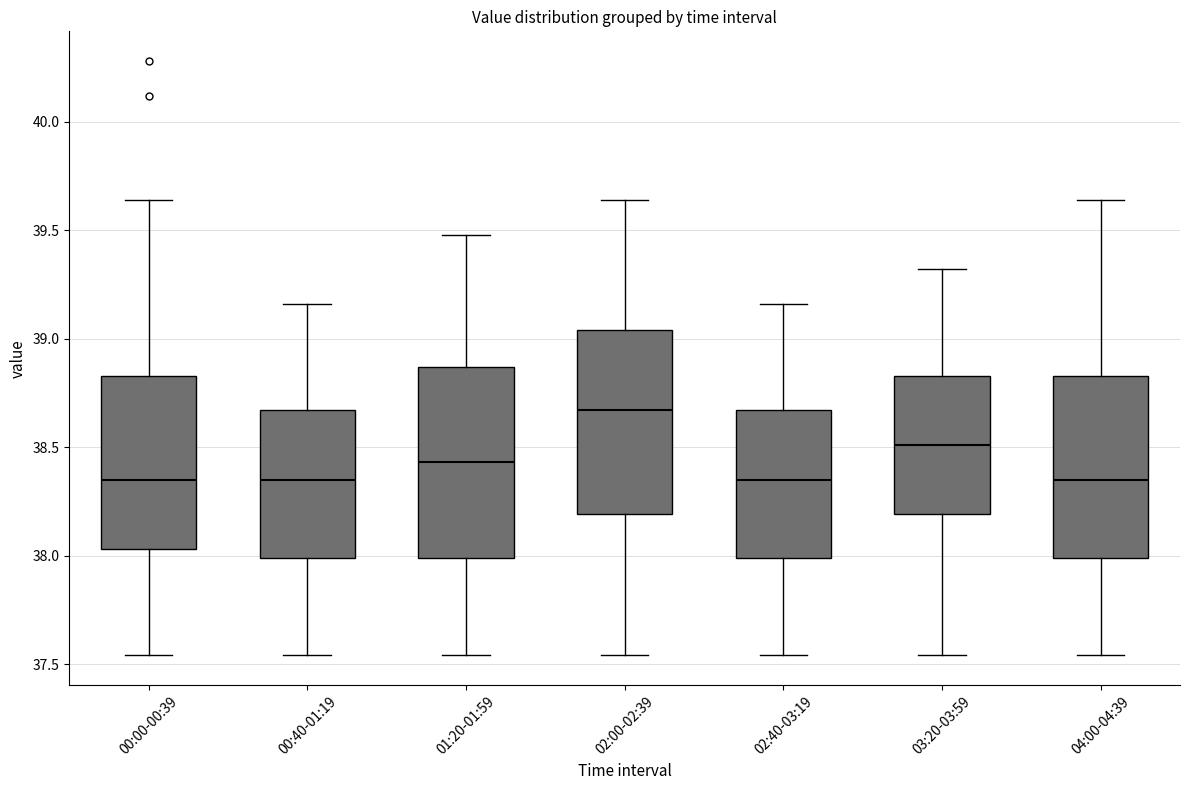

Where is the lower edge of the box for 04:00-04:39 on the y-axis? The values are not printed on the chart, so give them approximately, as read against the axis.

38.00